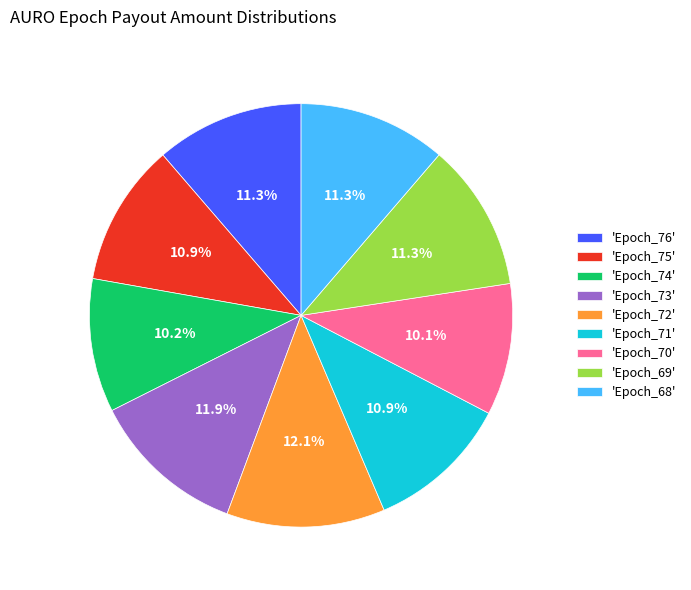

Count the number of slices in the pie.

9